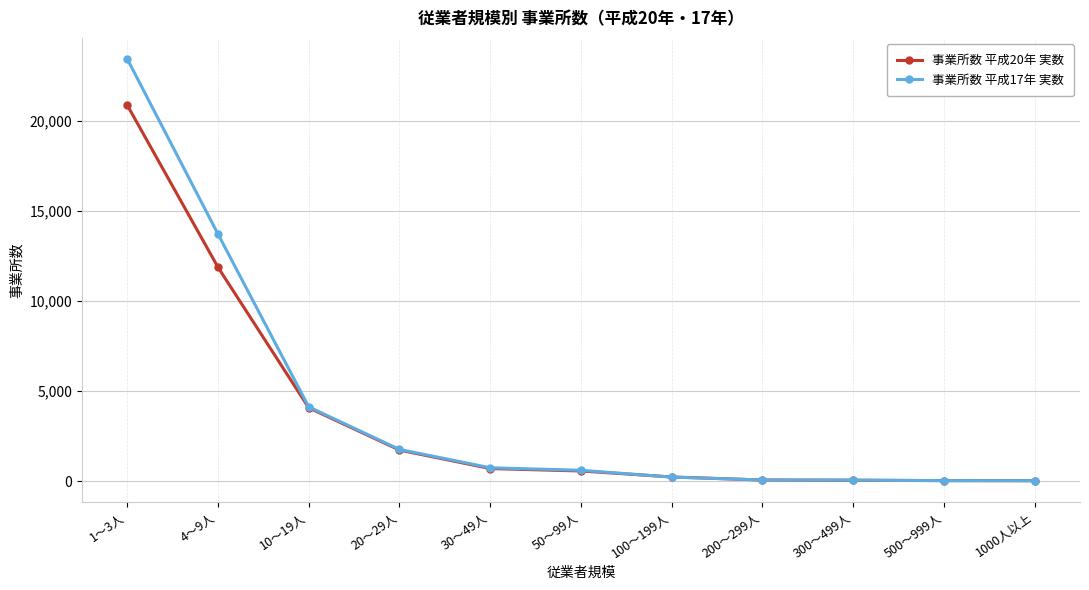

Which category has the highest value in the 事業所数 平成17年 実数 series?

1～3人